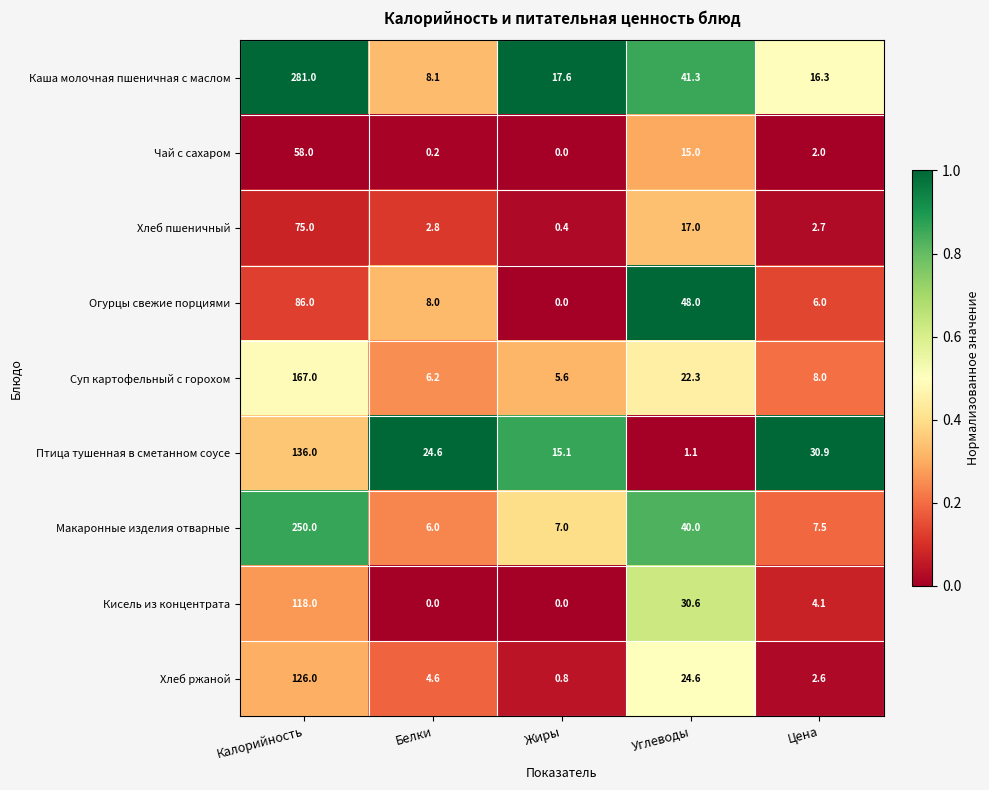

Where is Хлеб пшеничный nearest to the value 37?

Углеводы